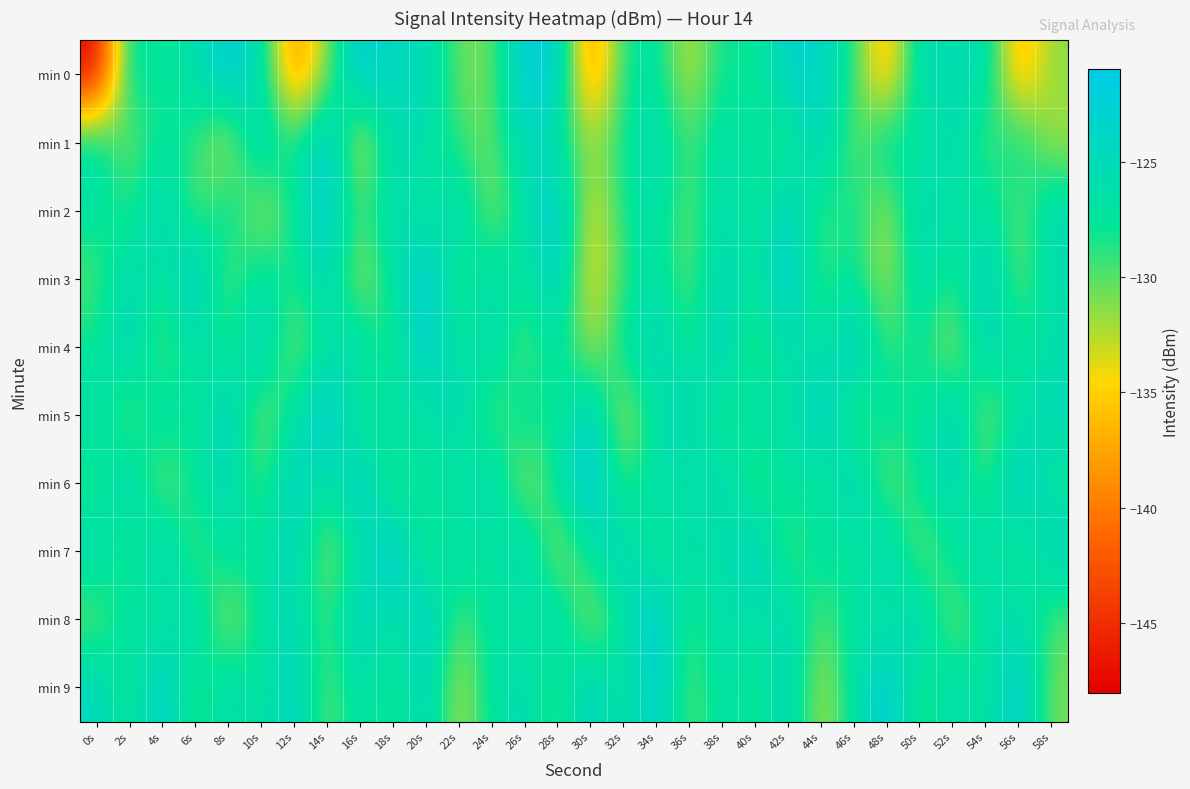

Which series changed the most between 18s and 34s?

min 7